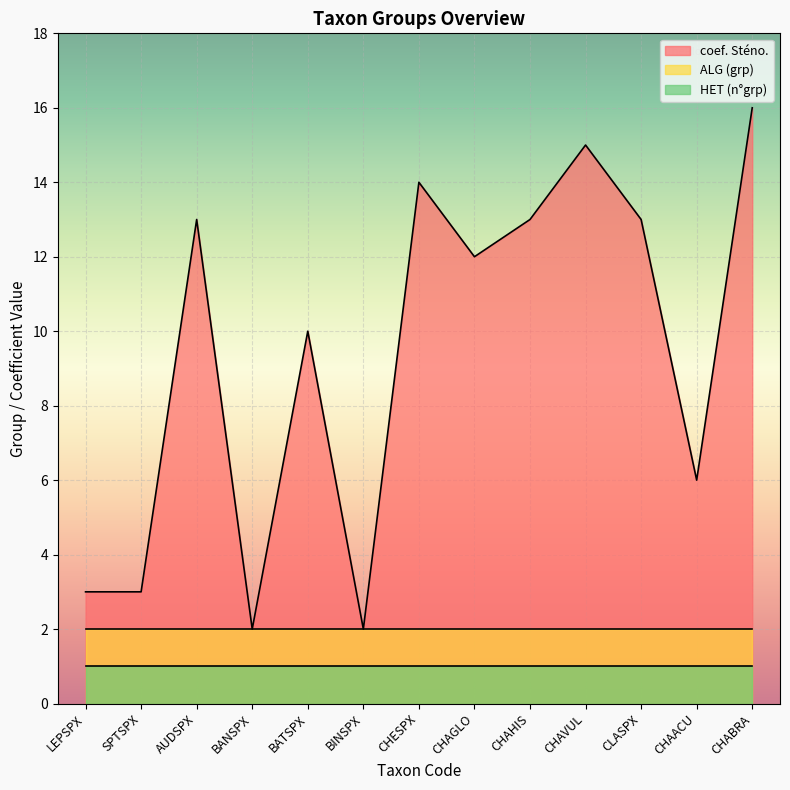

What is the label of the 10th point from the right?

BANSPX